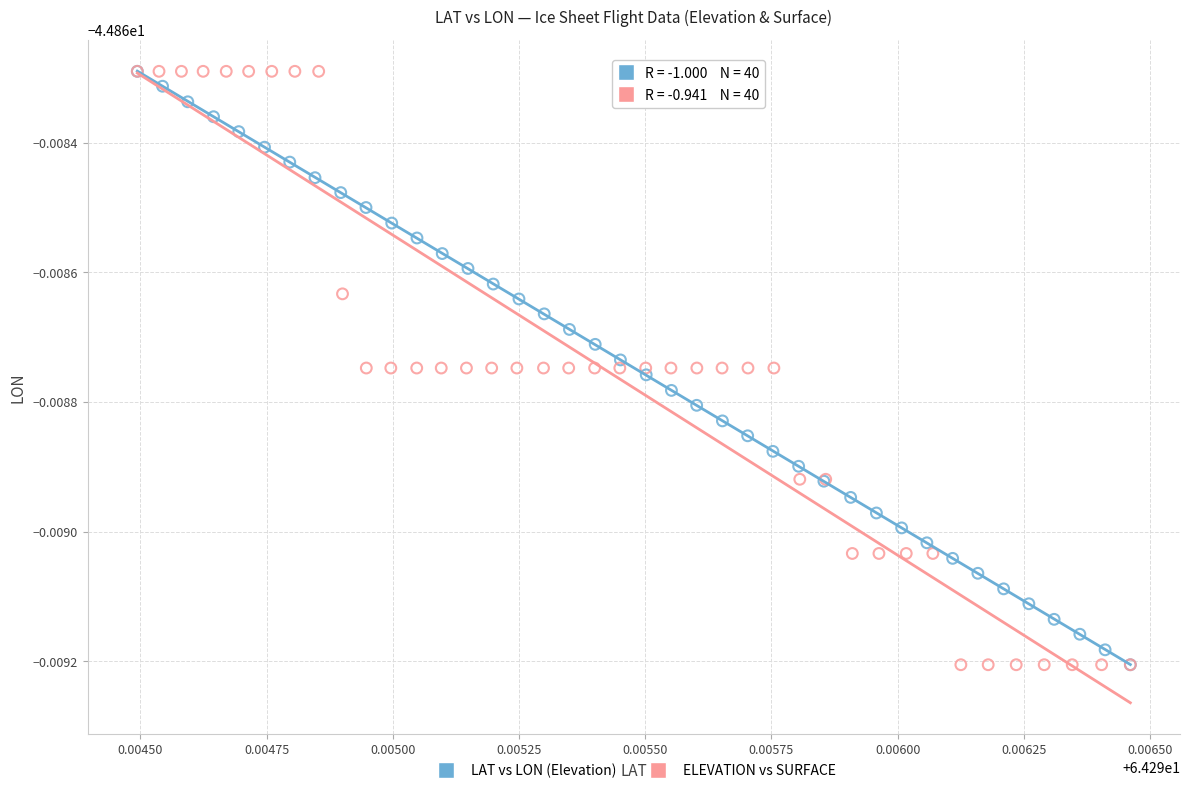

What are all the series names shown in the legend?

LAT vs LON (Elevation), ELEVATION vs SURFACE